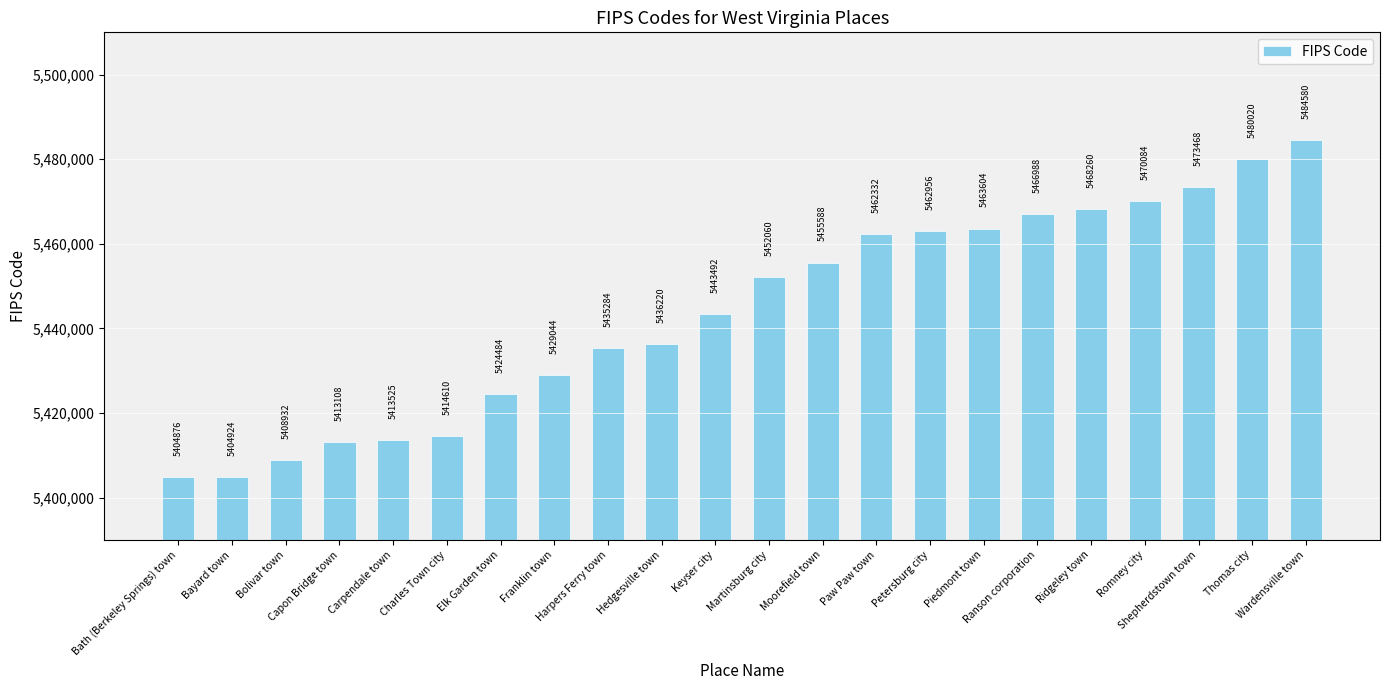

What is the sum of the values at Bolivar town and Franklin town?

10837976